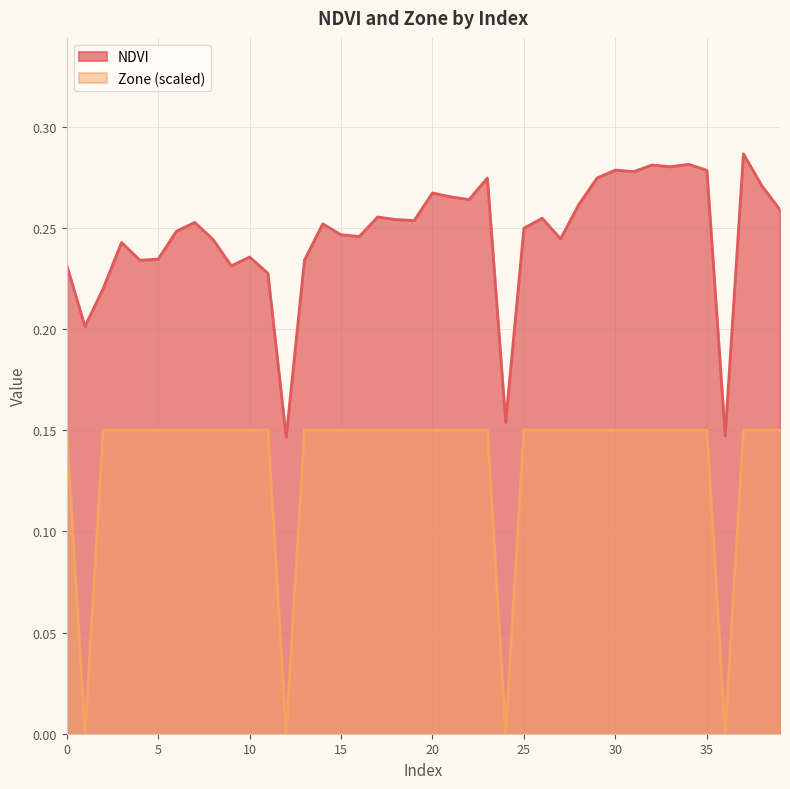

How many lines are shown in the chart?

2